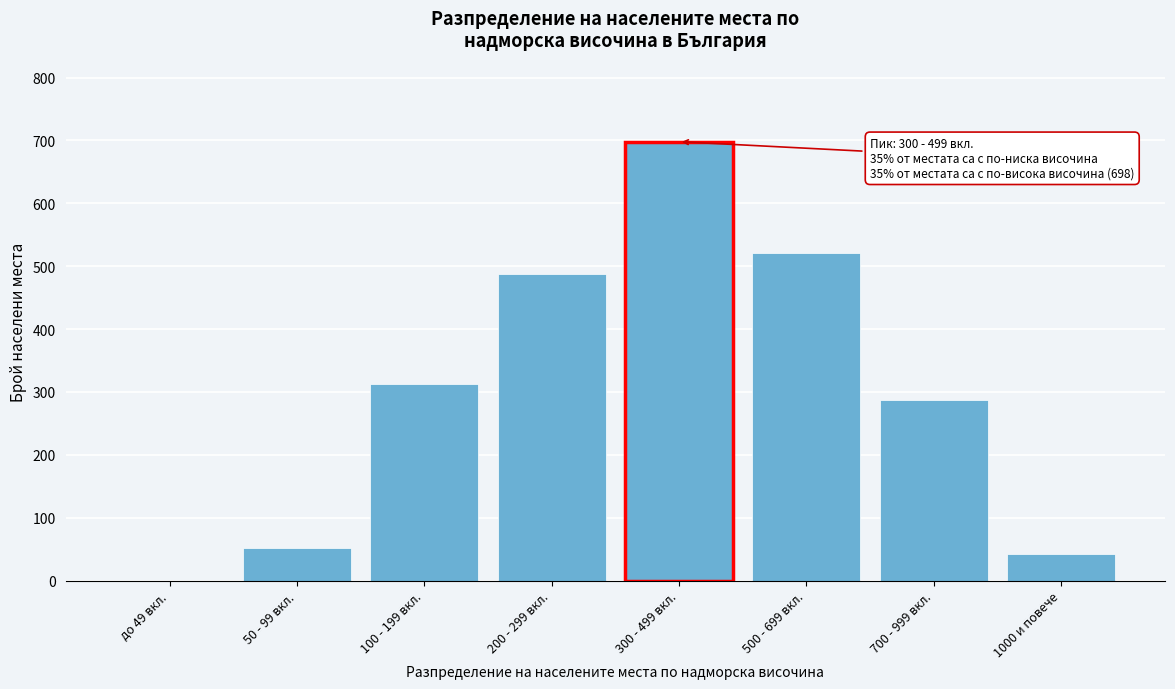

Reading left to right, list all the values displayed in this chart.

до 49 вкл.=0	50 - 99 вкл.=52	100 - 199 вкл.=312	200 - 299 вкл.=487	300 - 499 вкл.=698	500 - 699 вкл.=521	700 - 999 вкл.=287	1000 и повече=43